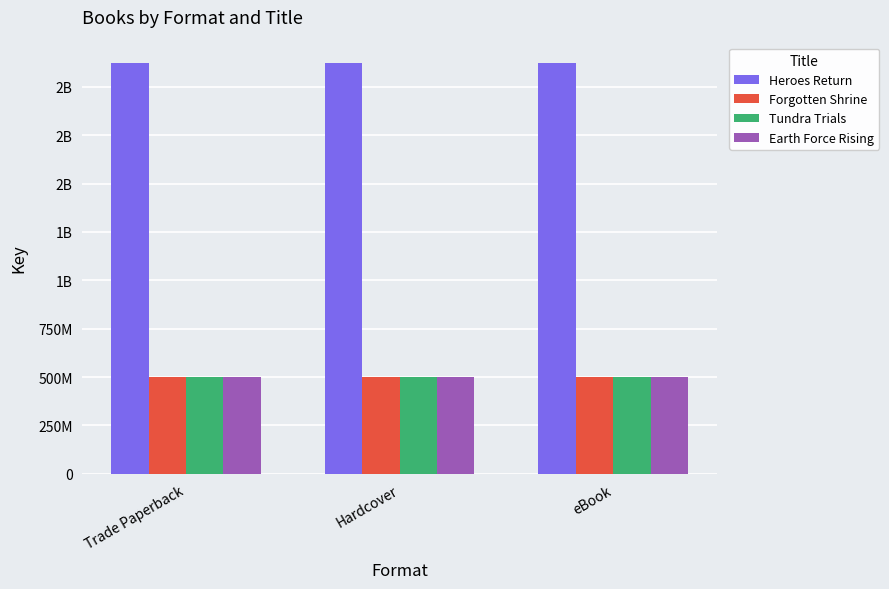

True or false: Heroes Return has a value of 875013824 at Trade Paperback.

False